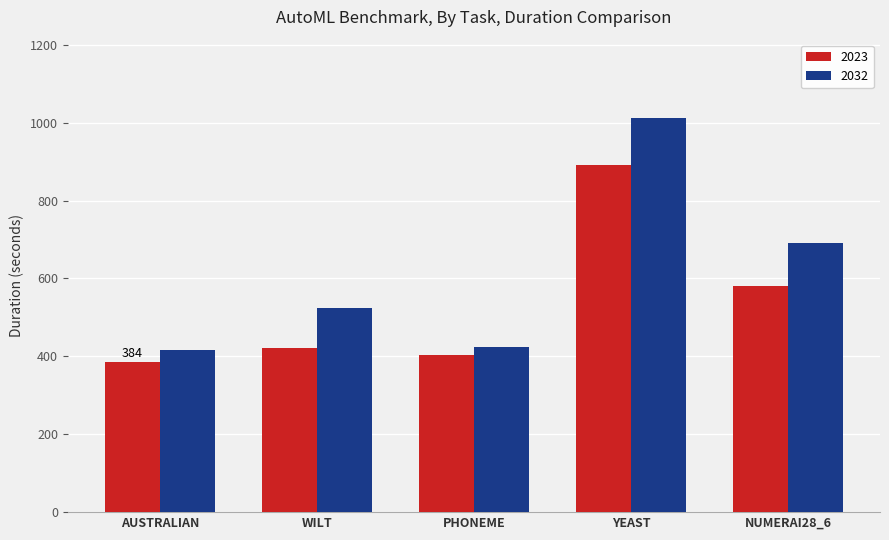

Are the bars horizontal?

No